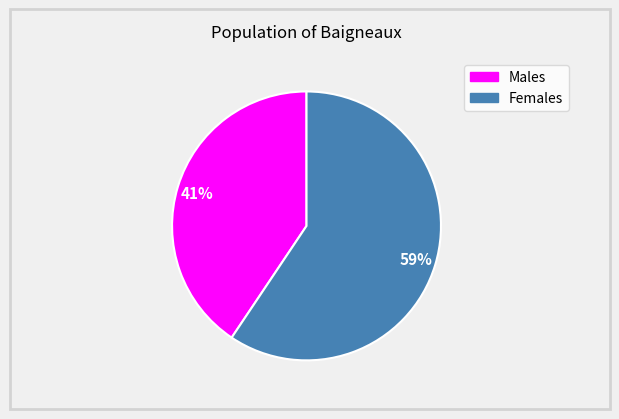

Is there any slice that represents more than half of the pie?

Yes